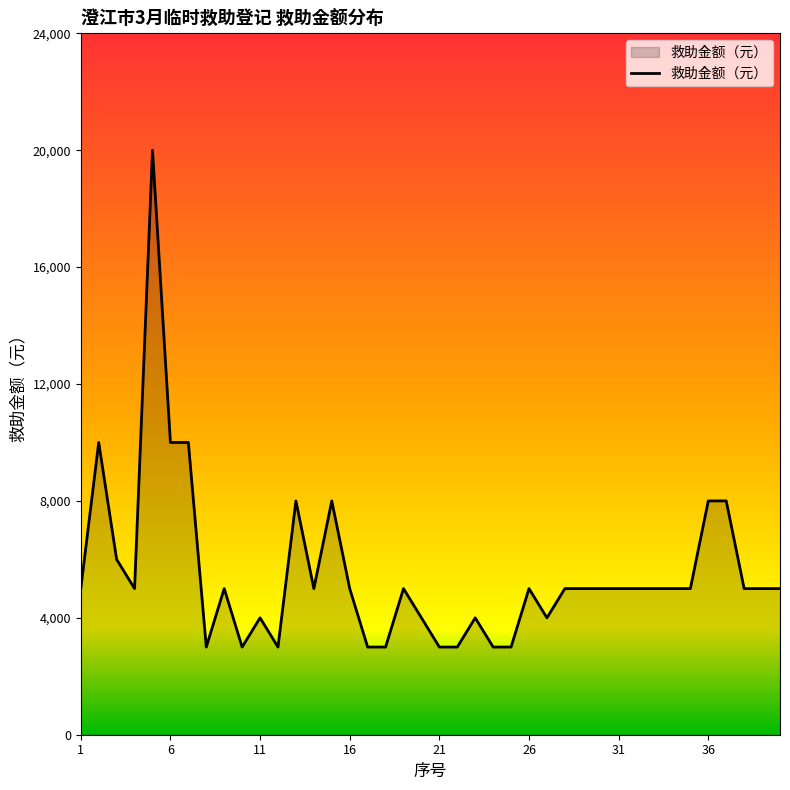

What is the greatest value displayed?

20000